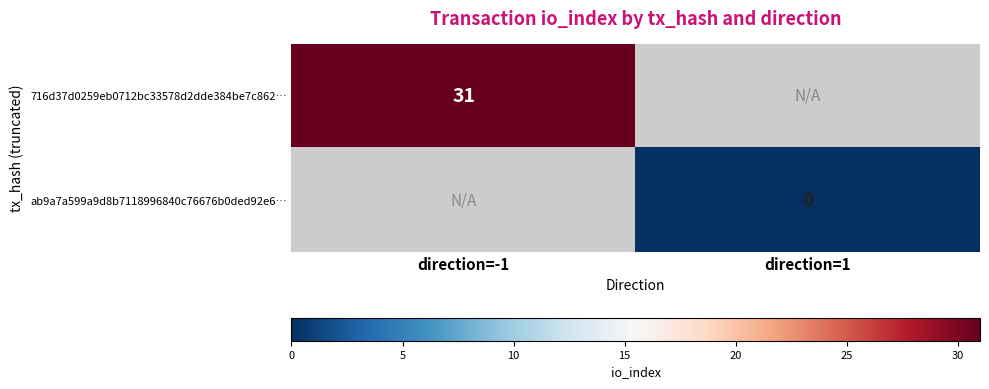

The value of 716d37d0259eb0712bc33578d2dde384be7c862… at direction=-1 is 31. True or false?

True